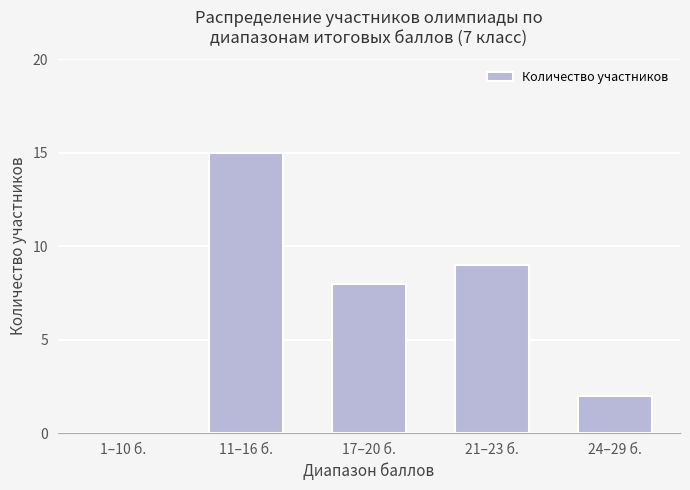

Reading left to right, transcribe all the data shown in this chart.

0	15	8	9	2